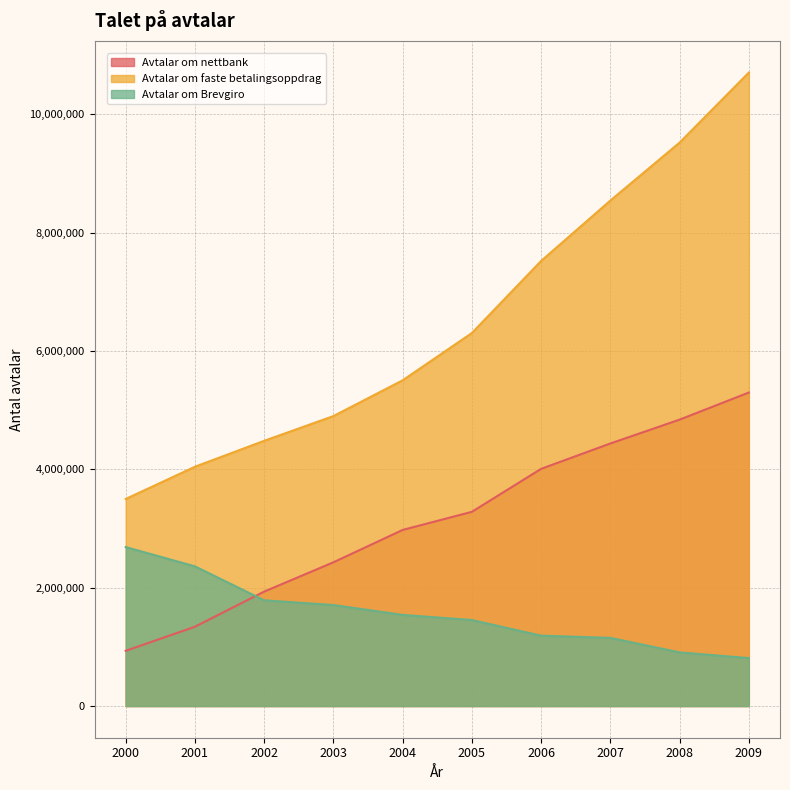

True or false: Avtalar om nettbank has more than 1 interior local peaks.

False